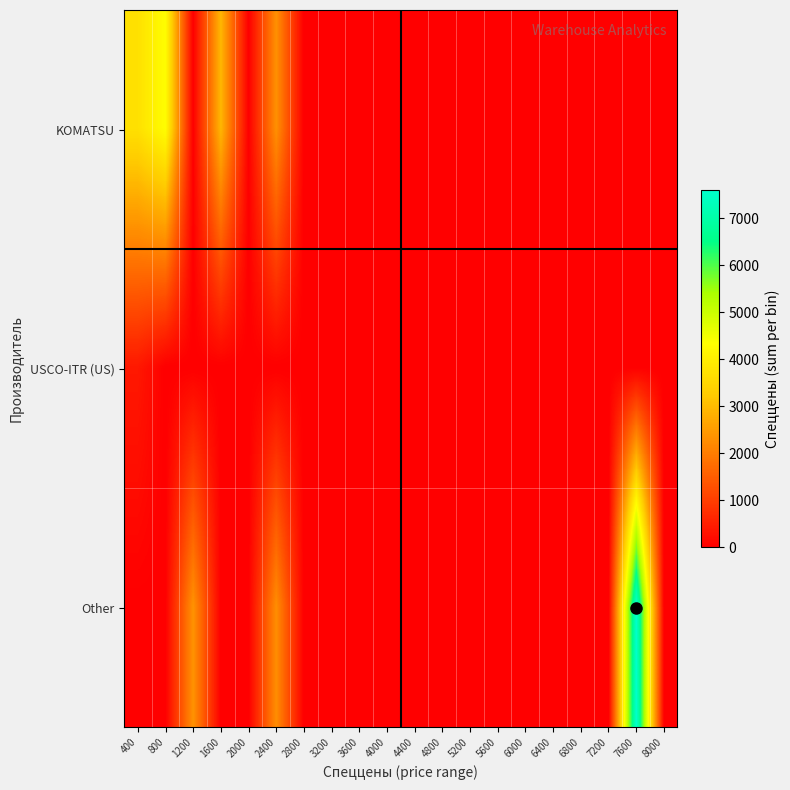

Reading left to right, transcribe all the data shown in this chart.

KOMATSU: 400=3696.4	800=4308.6	1200=0.0	1600=2922.5	2000=0.0	2400=2314.4	2800=0.0	3200=0.0	3600=0.0	4000=0.0	4400=0.0	4800=0.0	5200=0.0	5600=0.0	6000=0.0	6400=0.0	6800=0.0	7200=0.0	7600=0.0	8000=0.0
USCO-ITR (US): 400=397.2	800=0.0	1200=0.0	1600=0.0	2000=0.0	2400=0.0	2800=0.0	3200=0.0	3600=0.0	4000=0.0	4400=0.0	4800=0.0	5200=0.0	5600=0.0	6000=0.0	6400=0.0	6800=0.0	7200=0.0	7600=0.0	8000=0.0
Other: 400=0.0	800=0.0	1200=2352.1	1600=0.0	2000=0.0	2400=2272.8	2800=0.0	3200=0.0	3600=0.0	4000=0.0	4400=0.0	4800=0.0	5200=0.0	5600=0.0	6000=0.0	6400=0.0	6800=0.0	7200=0.0	7600=7593.2	8000=0.0